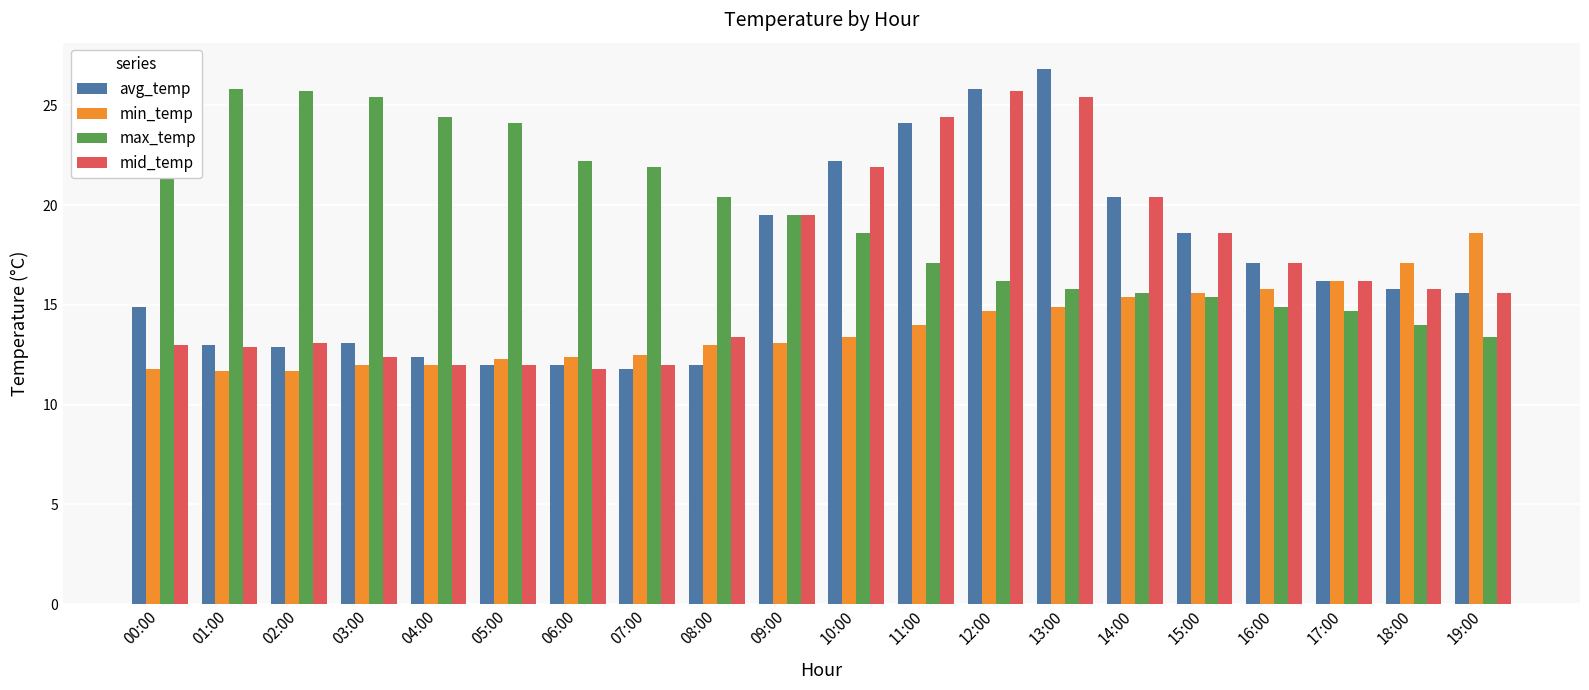

What position from the right is 18:00?

2